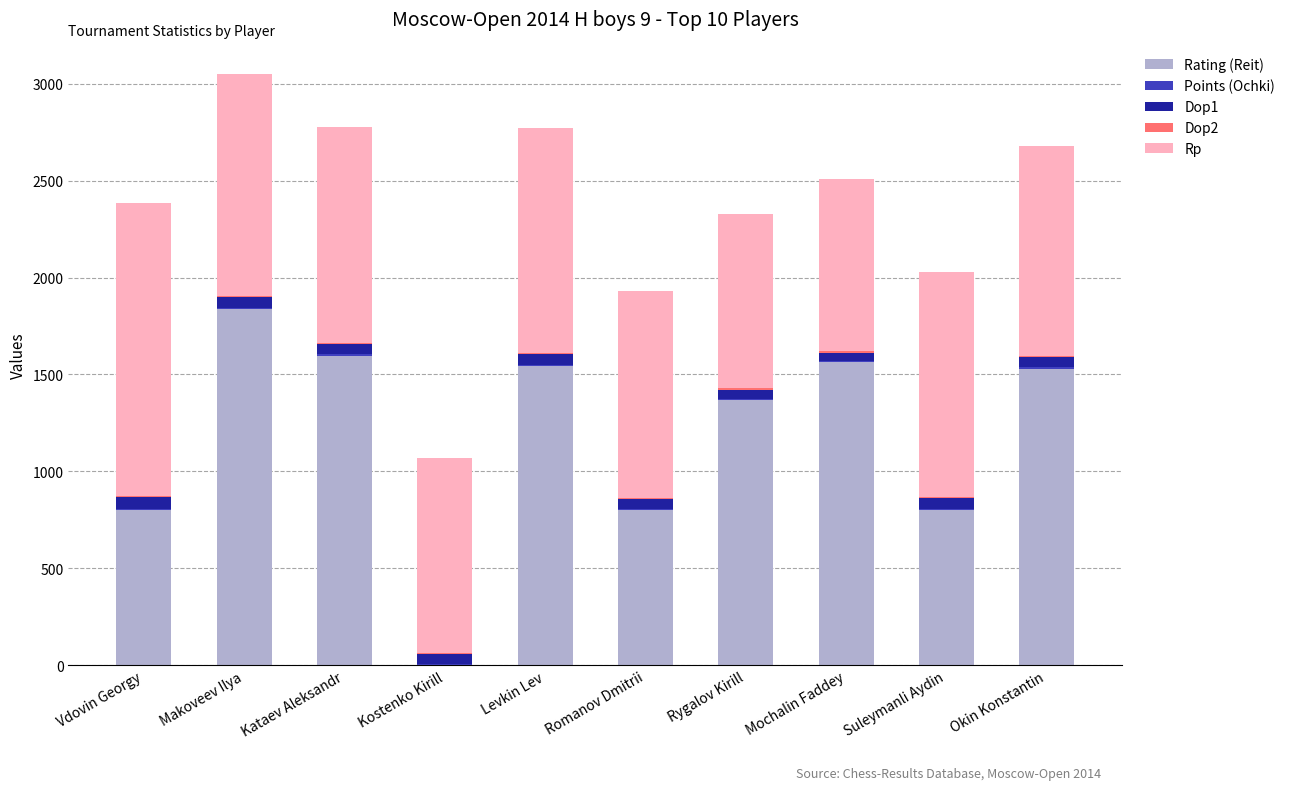

Which category has the highest value in the Rating (Reit) series?

Makoveev Ilya